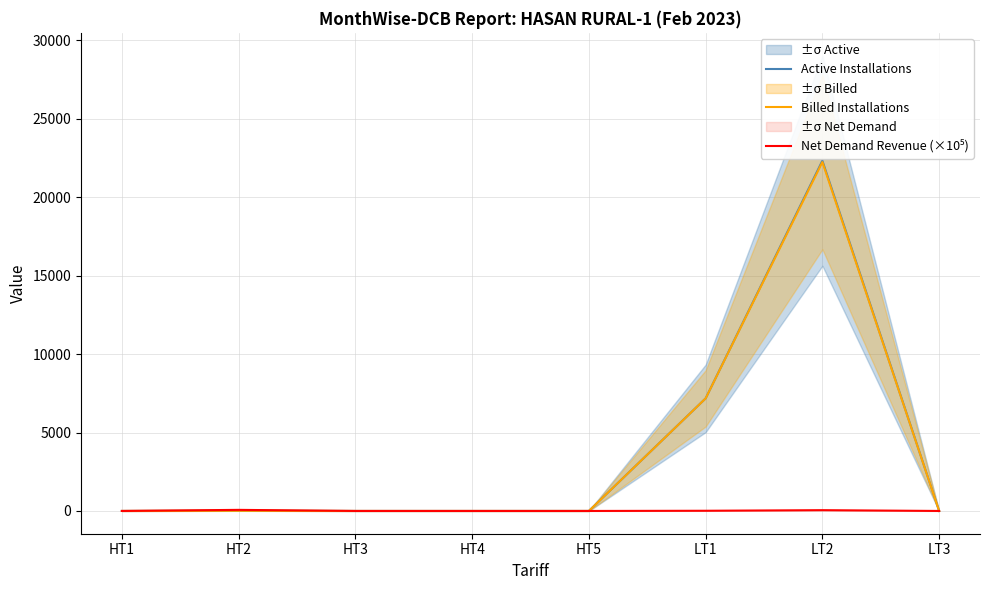

Reading left to right, transcribe all the data shown in this chart.

Active Installations: 0.0	11.0	0.0	0.0	0.0	7177.0	22332.0	0.0
Billed Installations: 0.0	11.0	0.0	0.0	0.0	7177.0	22245.0	0.0
Net Demand Revenue (×10⁵): 0.0	69.4	0.0	0.0	0.0	12.3	49.7	0.0